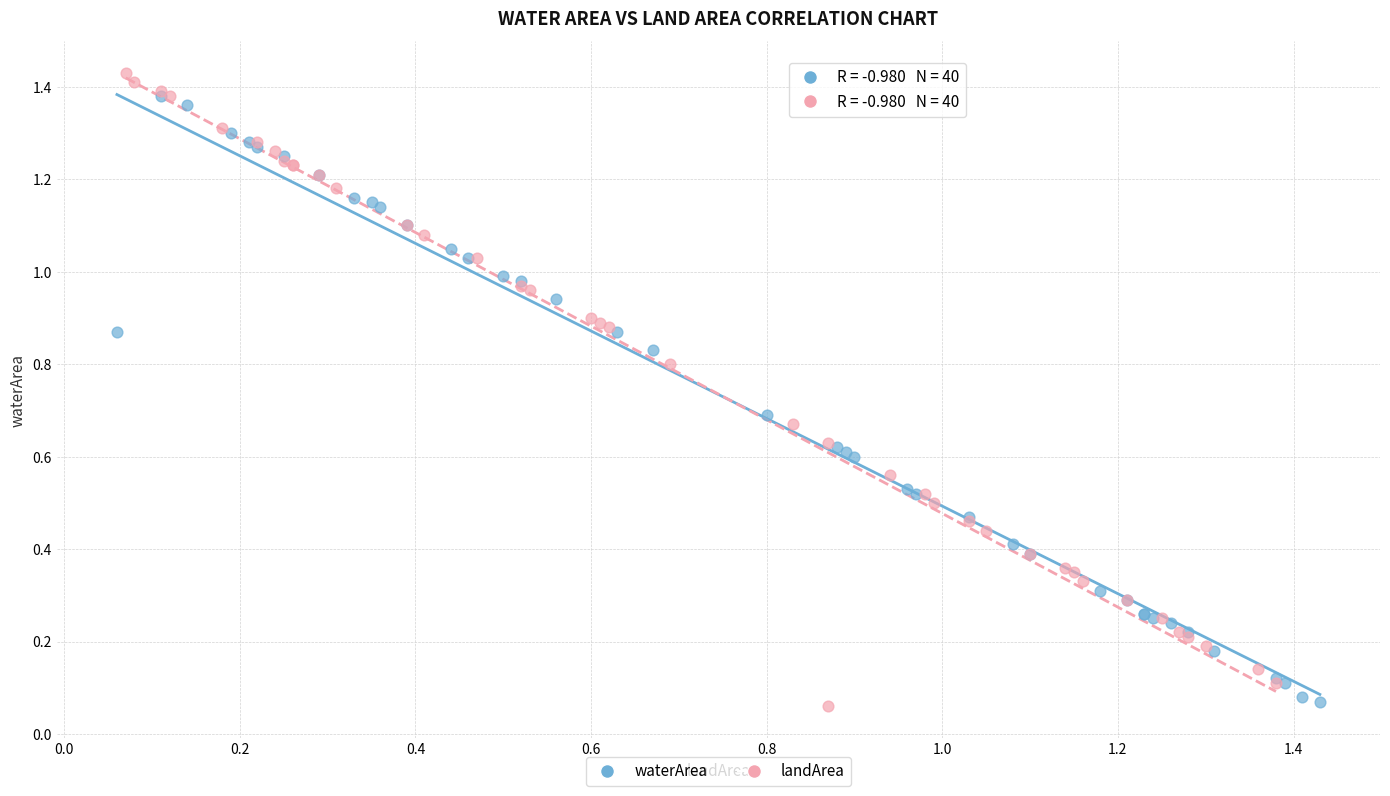

Which series has the widest spread of Y values?

landArea